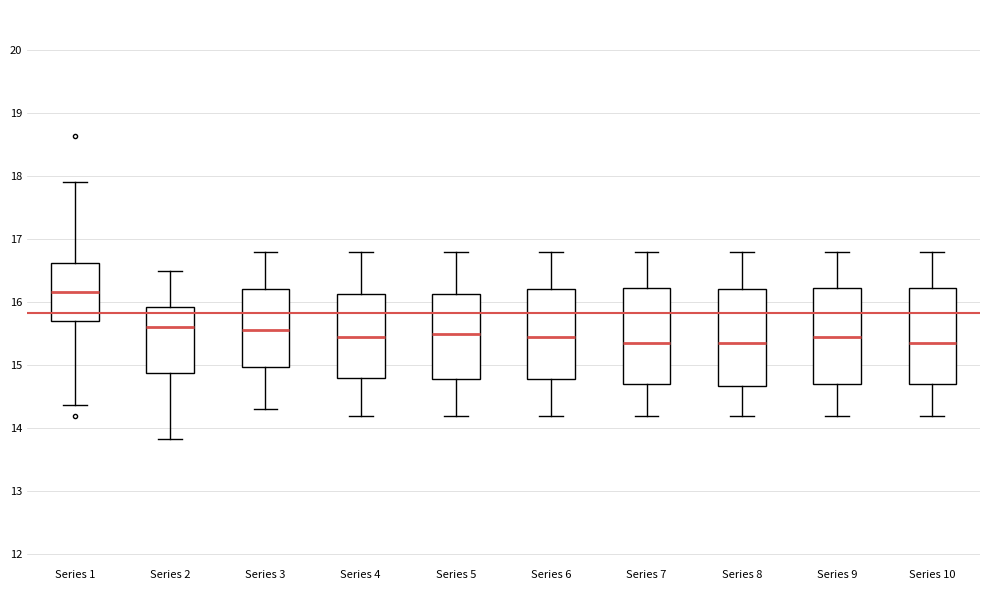

Where is the upper edge of the box for Series 3 on the y-axis? The values are not printed on the chart, so give them approximately, as read against the axis.

16.2